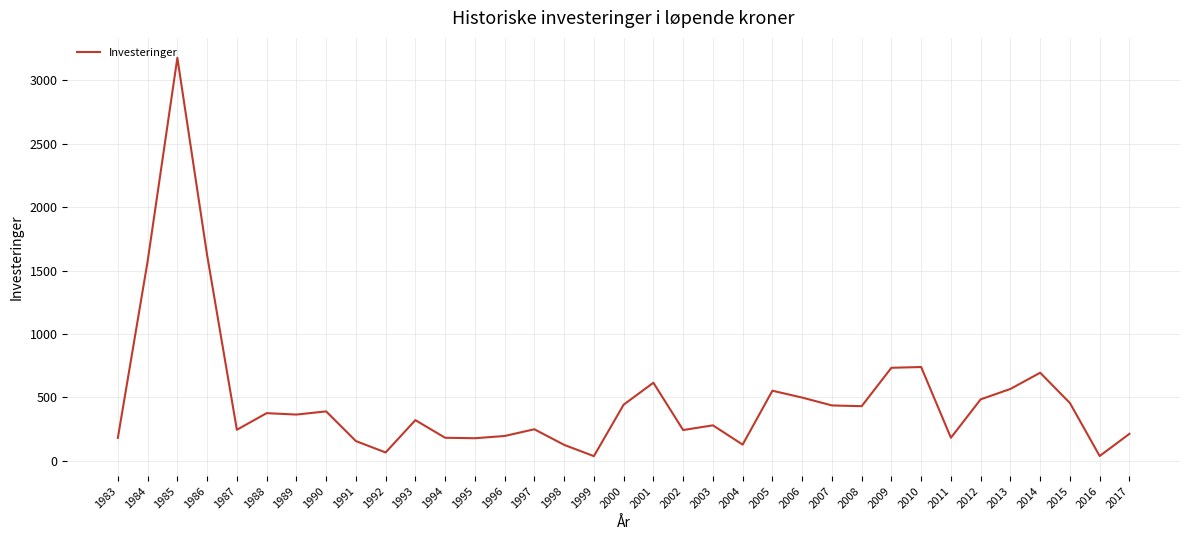

What is the change in value from 2003 to 2013?

+287.0